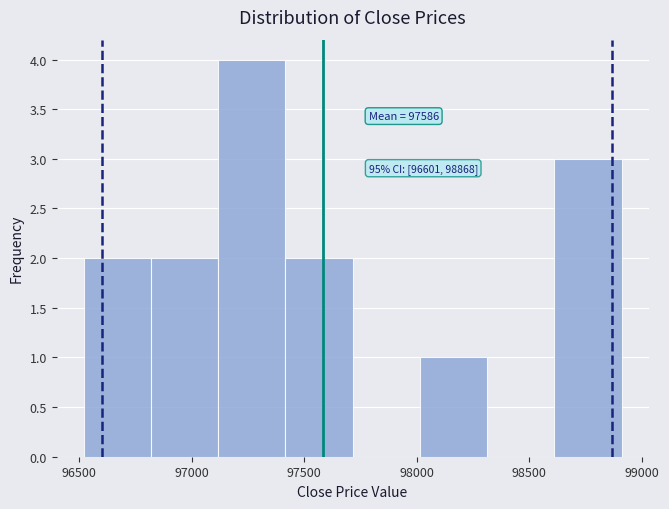

Which range on the x-axis has the tallest bar?

97100 to 97400